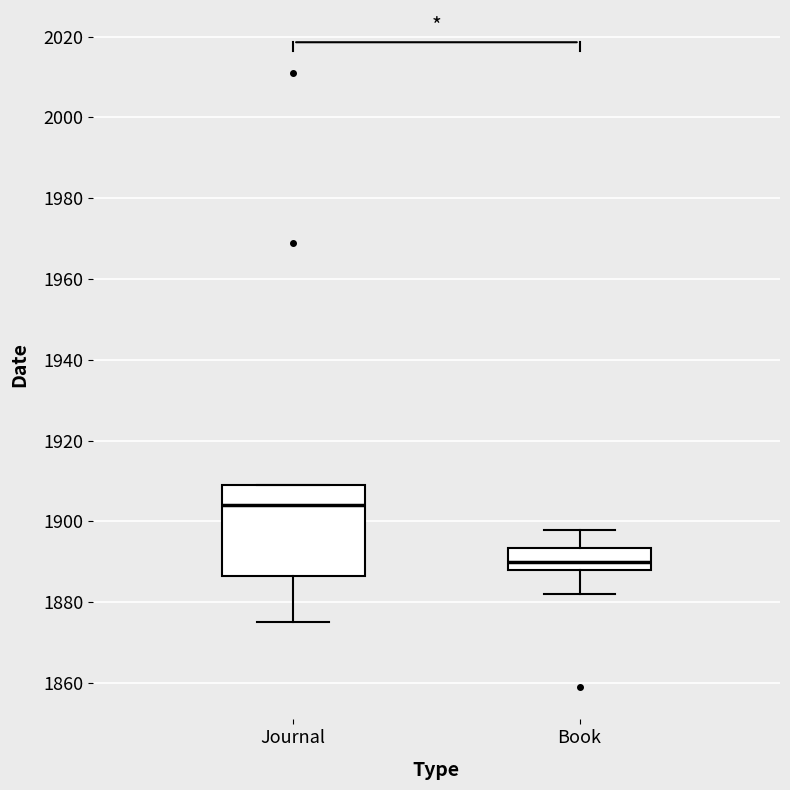

Reading left to right, read every box against the y-axis: the position of its median line, the range the box covers, and the ends of its whiskers. The values are not printed on the chart, so give them approximately, as read against the axis.

Journal: median 1904, box 1886 to 1910, whiskers 1876 to 1910
Book: median 1890, box 1888 to 1894, whiskers 1882 to 1898